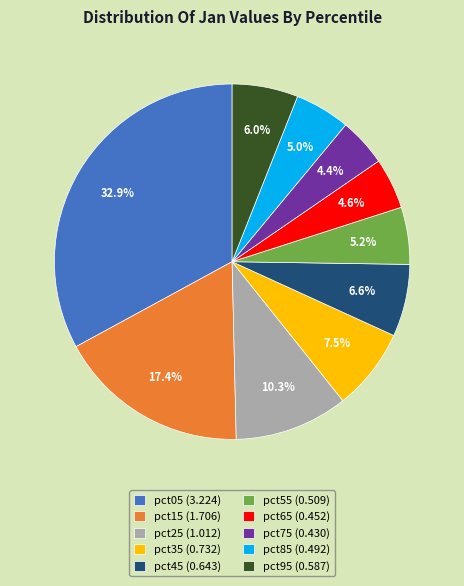

Combined, do pct15 and pct35 account for over 50%?

No